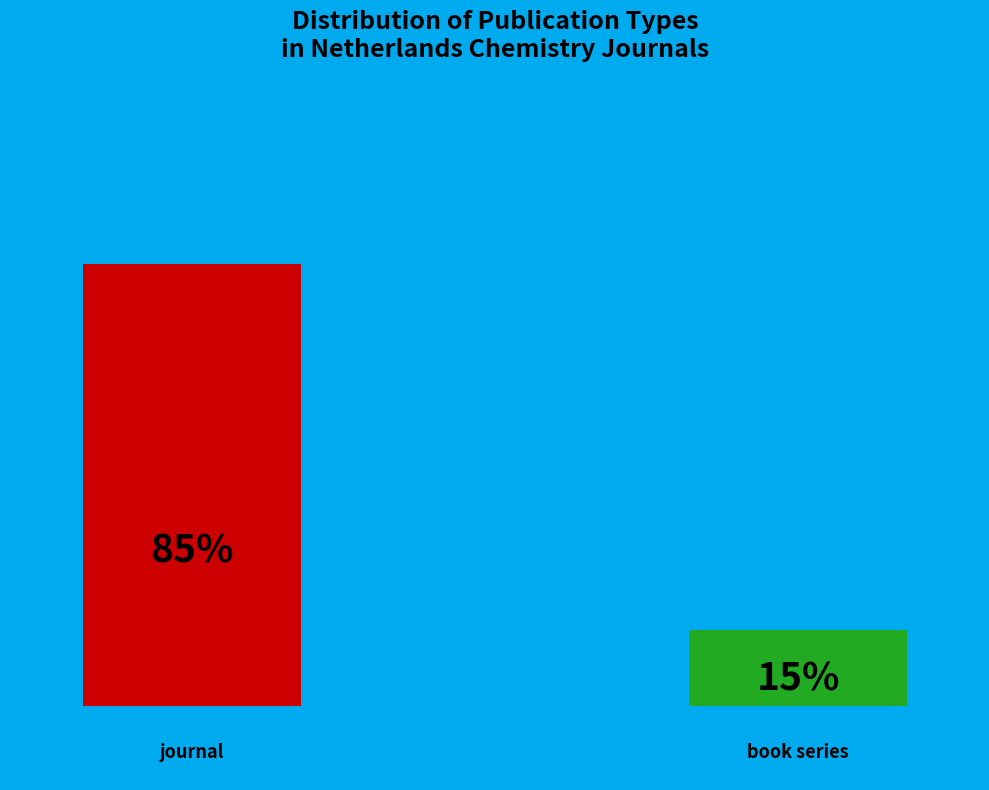

Does book series account for over 50% of the chart?

No